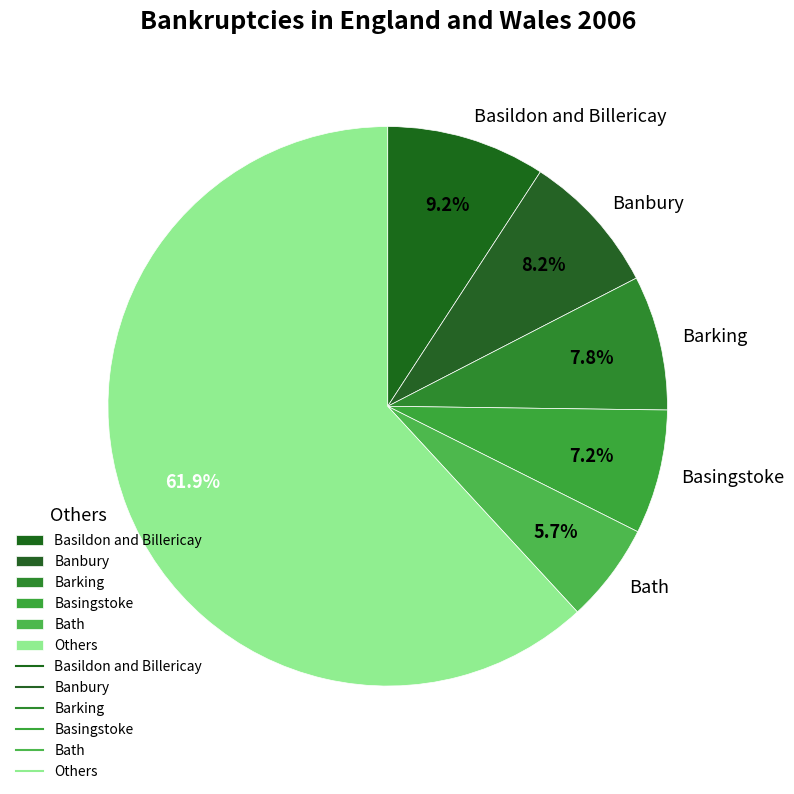

Which has a higher value, Basildon and Billericay or Barking?

Basildon and Billericay